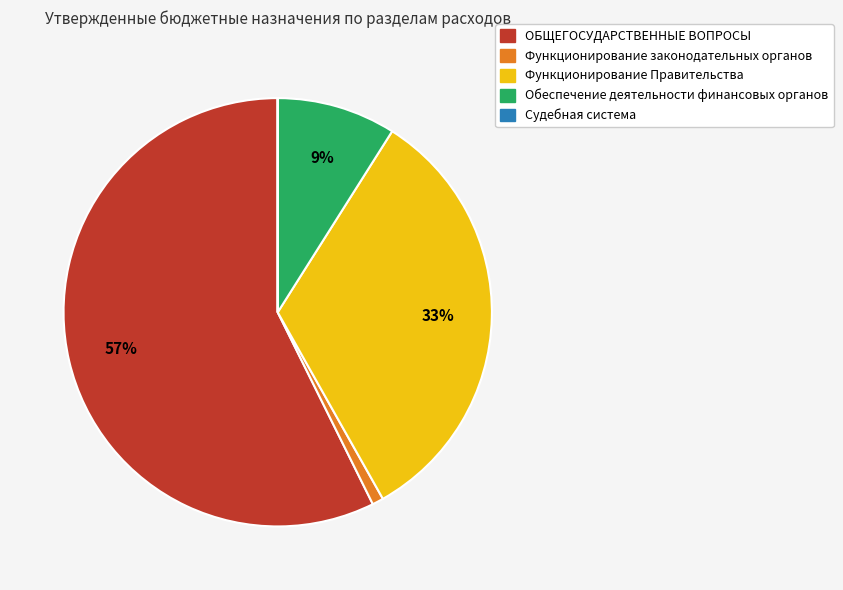

Between Обеспечение деятельности финансовых органов and ОБЩЕГОСУДАРСТВЕННЫЕ ВОПРОСЫ, which is larger?

ОБЩЕГОСУДАРСТВЕННЫЕ ВОПРОСЫ